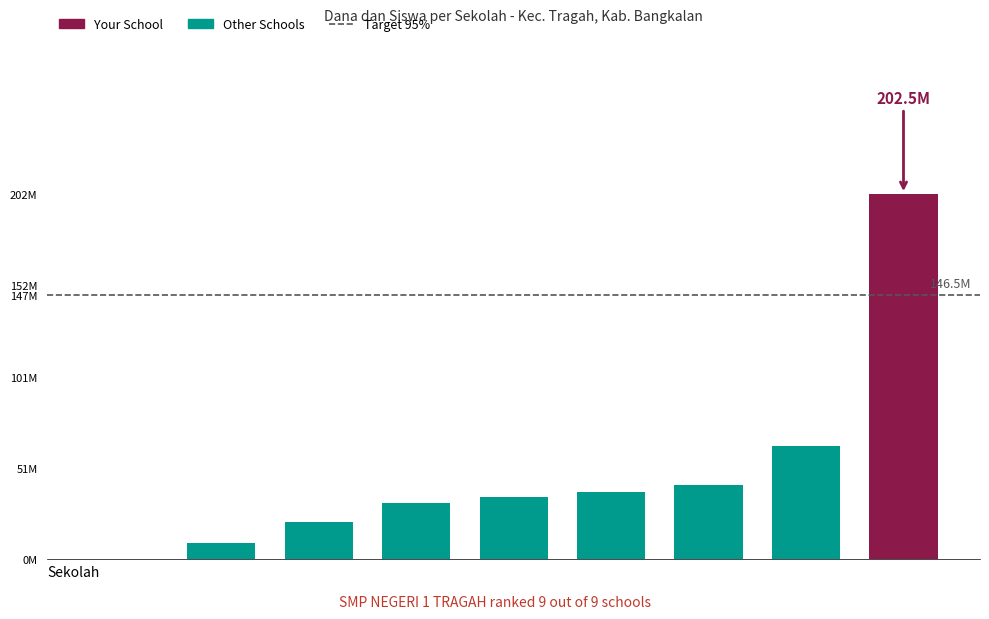

Rank the categories by Siswa Disalurkan value from lowest to highest.

PKBM ANUGERAH, SMP AL ISLAMIYAH, SMP IBNU MAHJAH, SMP ISLAM AL MUBTADIIN, SMP NURUL HUDA, SMPS AL-GHAZALI, SMPS ISLAM TERPADU AN-NAJAH (ISTANA), SMPN 2 TRAGAH, SMP NEGERI 1 TRAGAH